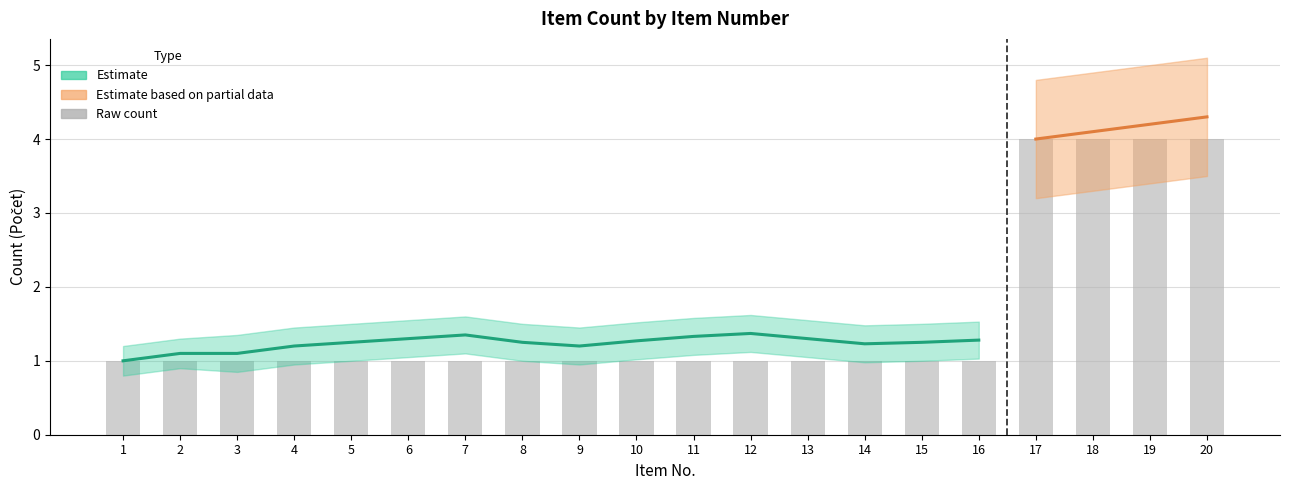

True or false: the data shows 0 at 12.

False